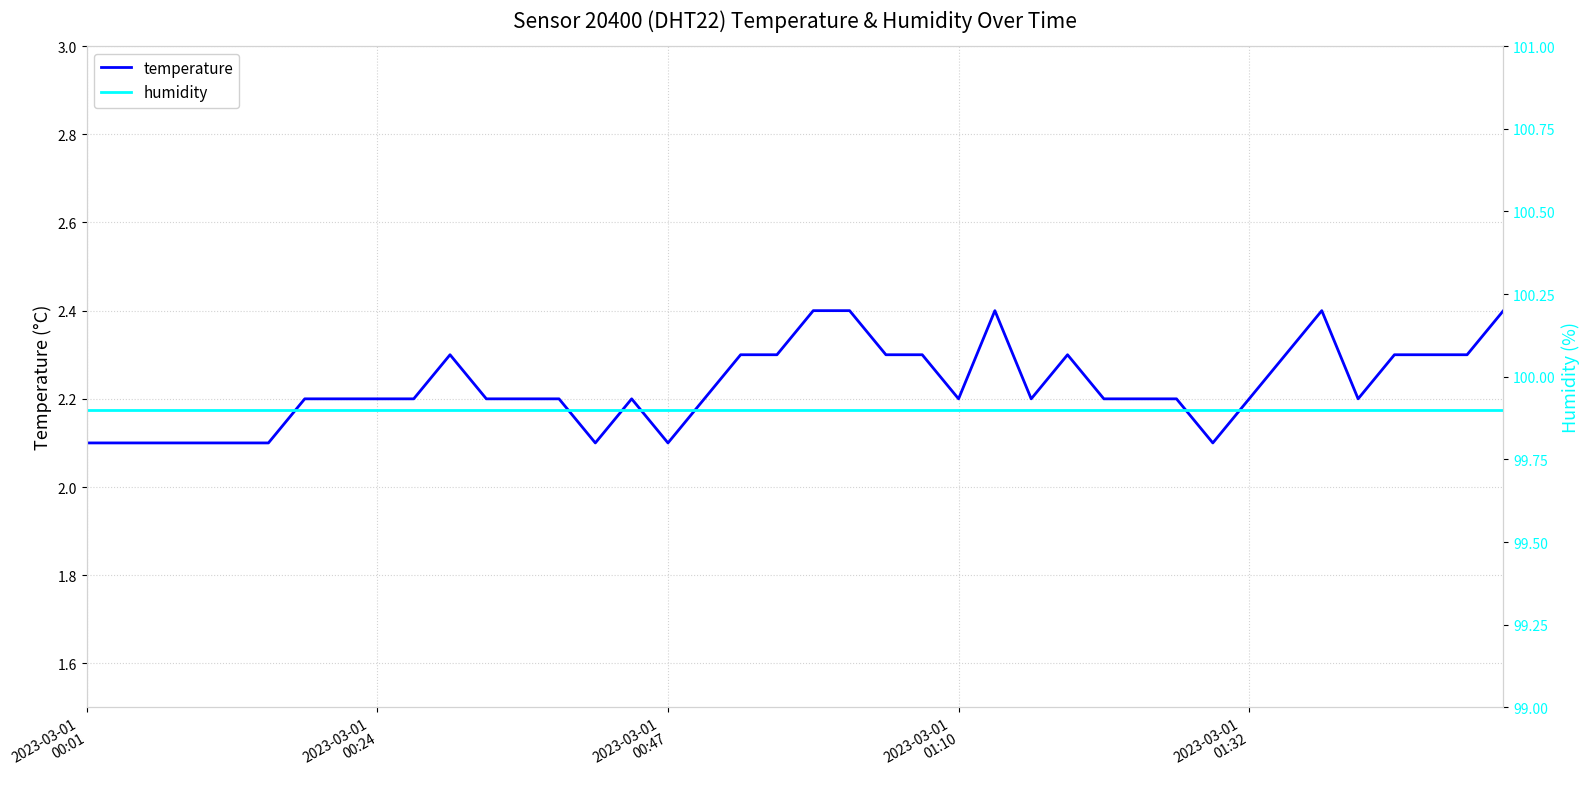

The value of temperature at 22 is 2.3. True or false?

True